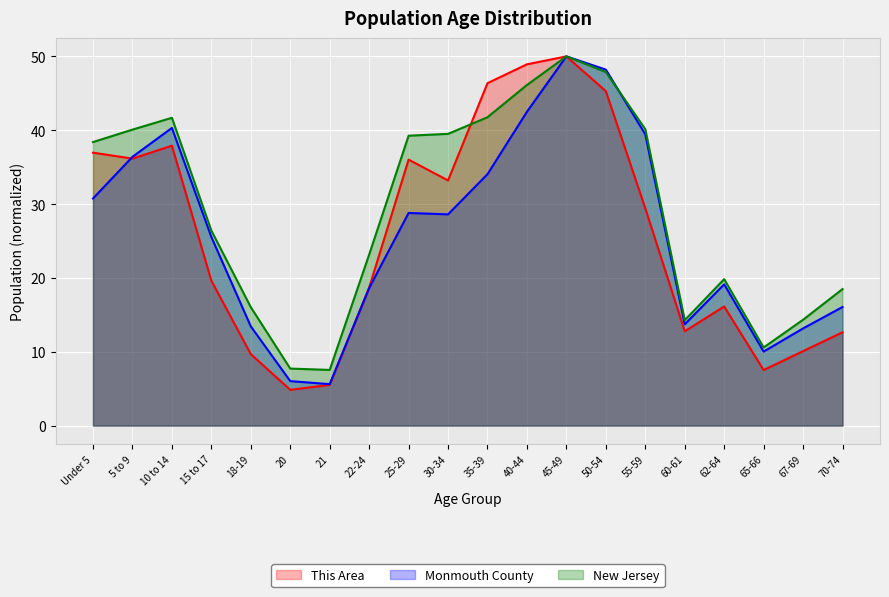

Count the number of categories in the chart.

20